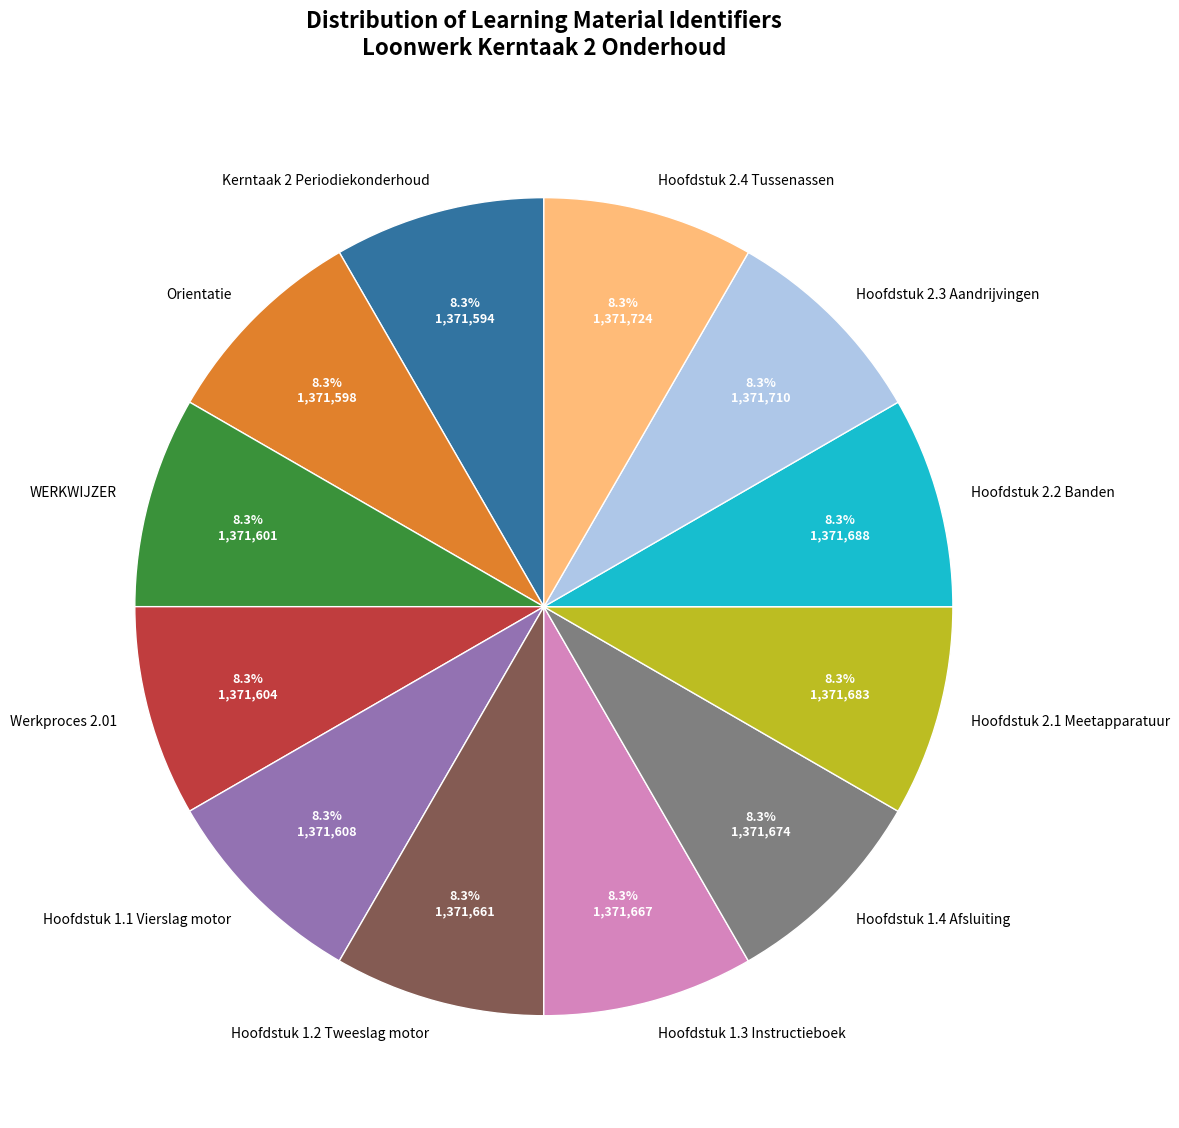

Does Hoofdstuk 1.4 Afsluiting represent more than half of the total?

No